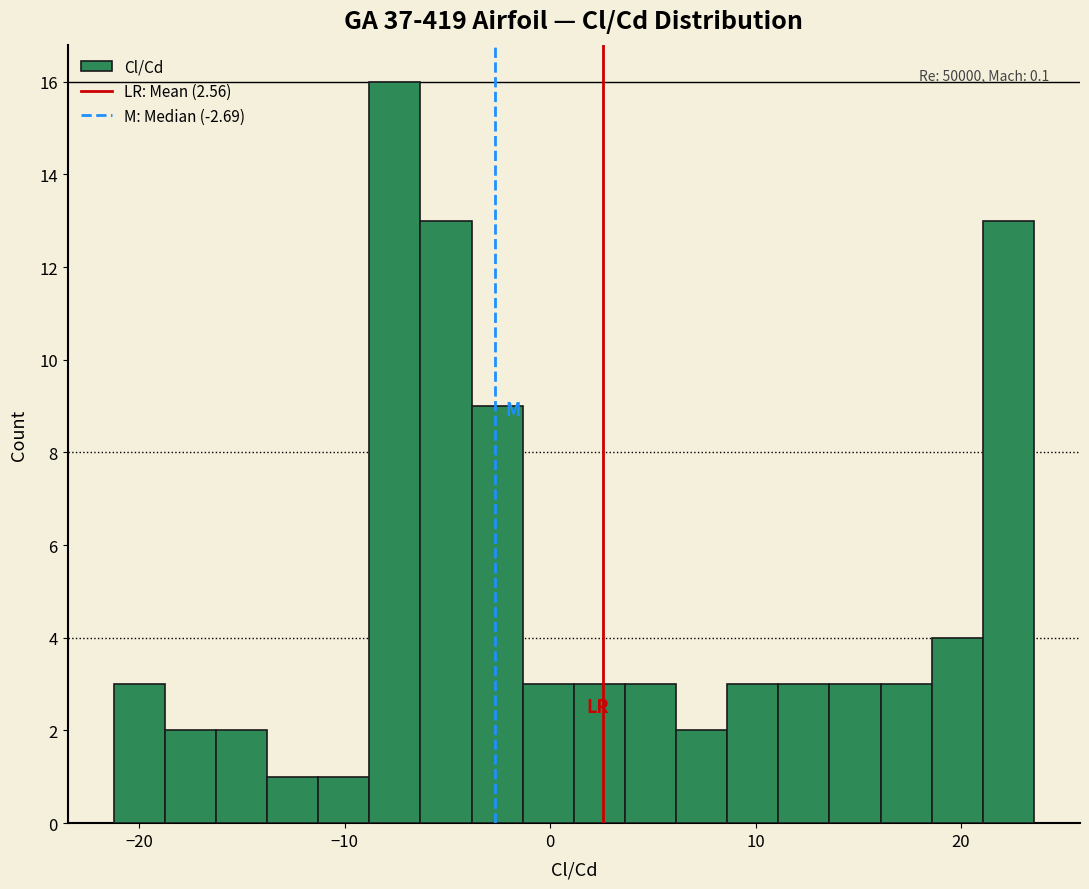

Read against the x-axis, roughly where is the centre of the tallest bar?

-8